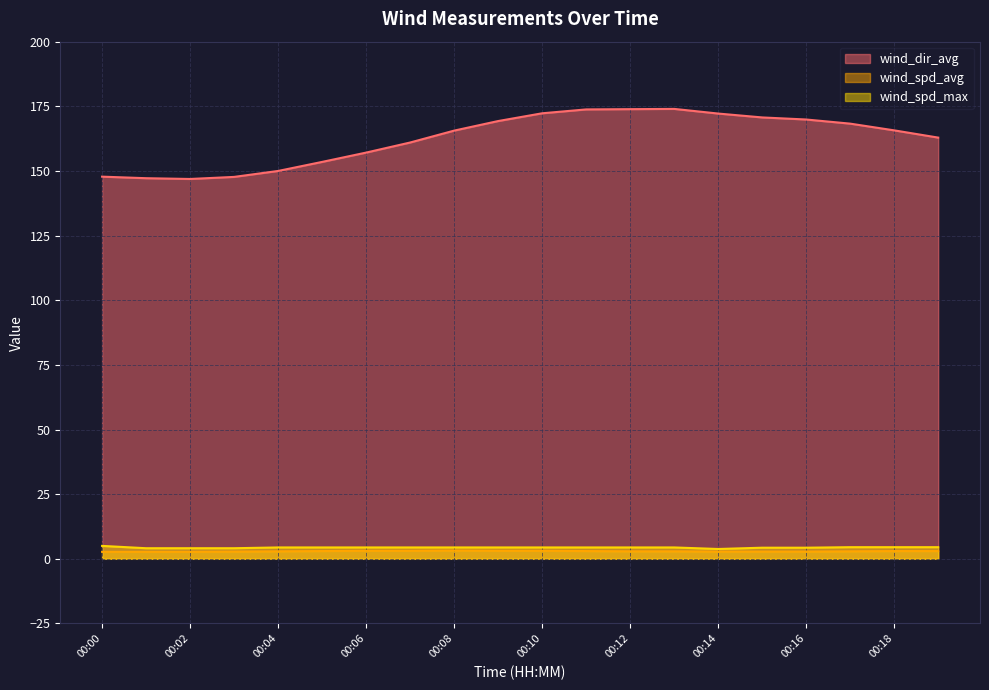

True or false: wind_dir_avg has a value of 98.9 at 00:06.

False